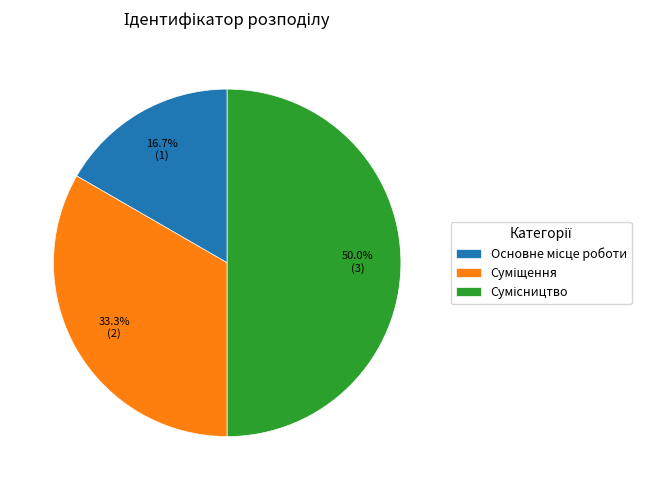

How many slices are in this pie chart?

3